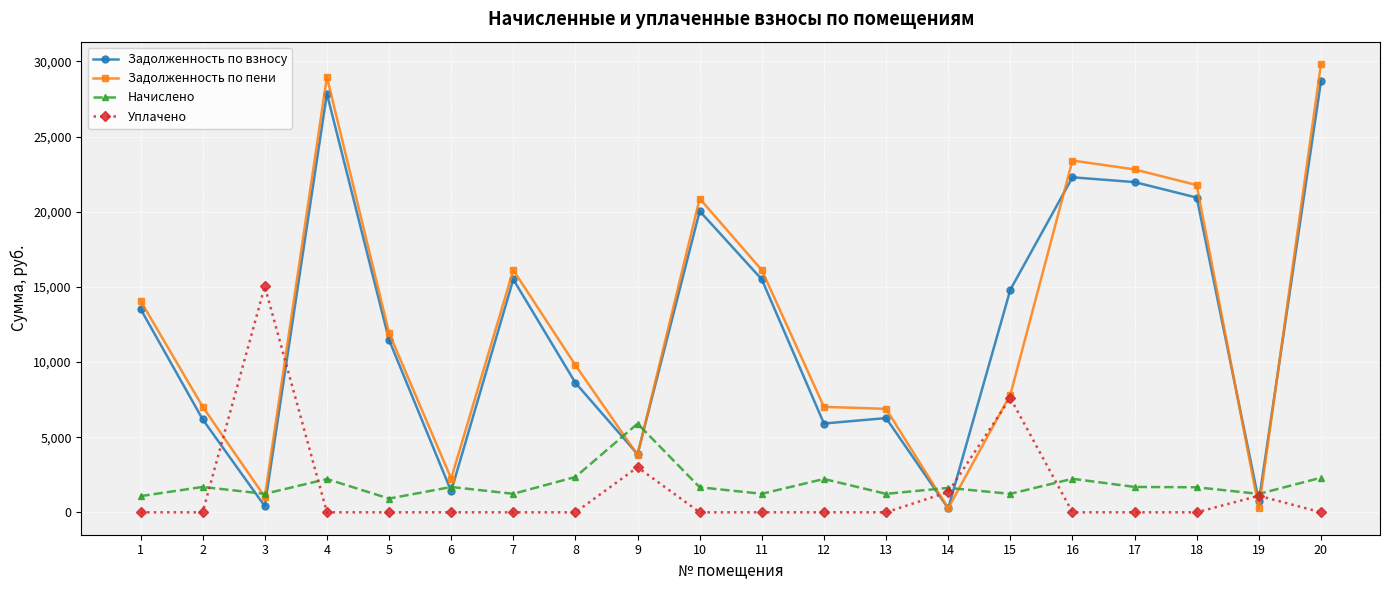

Is this an area chart (filled region under the line)?

No